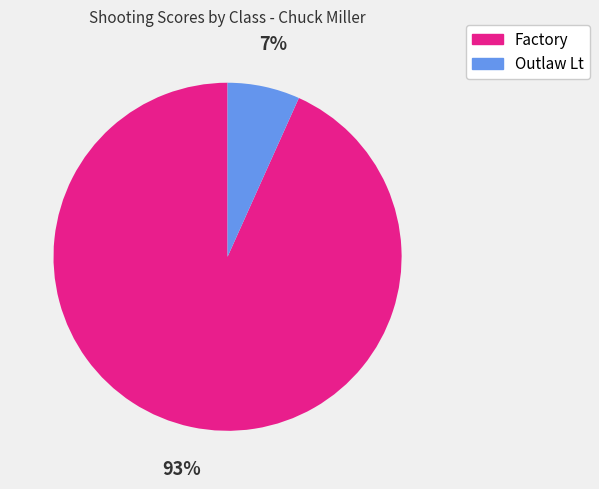

To the nearest percent, what is the average slice percentage?

50%